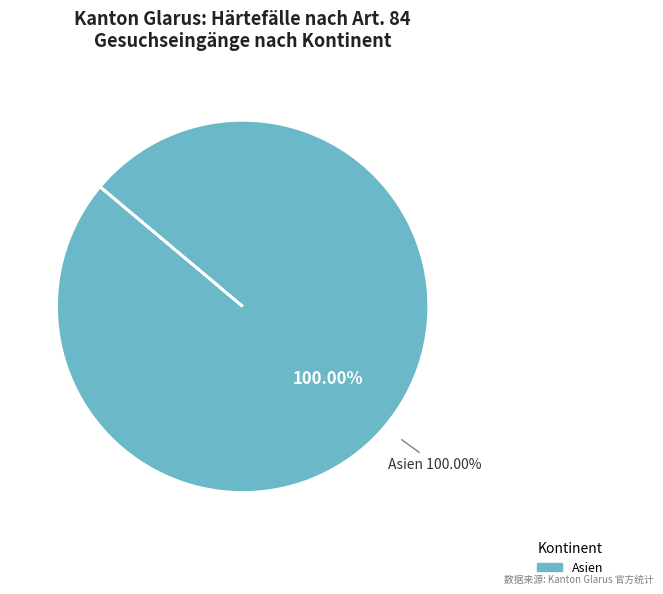

Combined, do Nordafrika and Ozeanien account for over 50%?

No